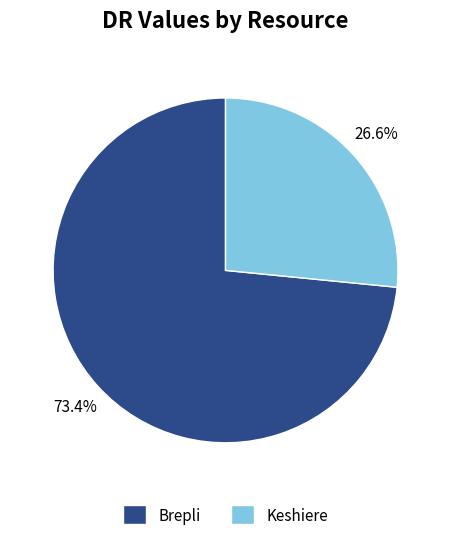

True or false: Brepli accounts for 73% of the total.

True